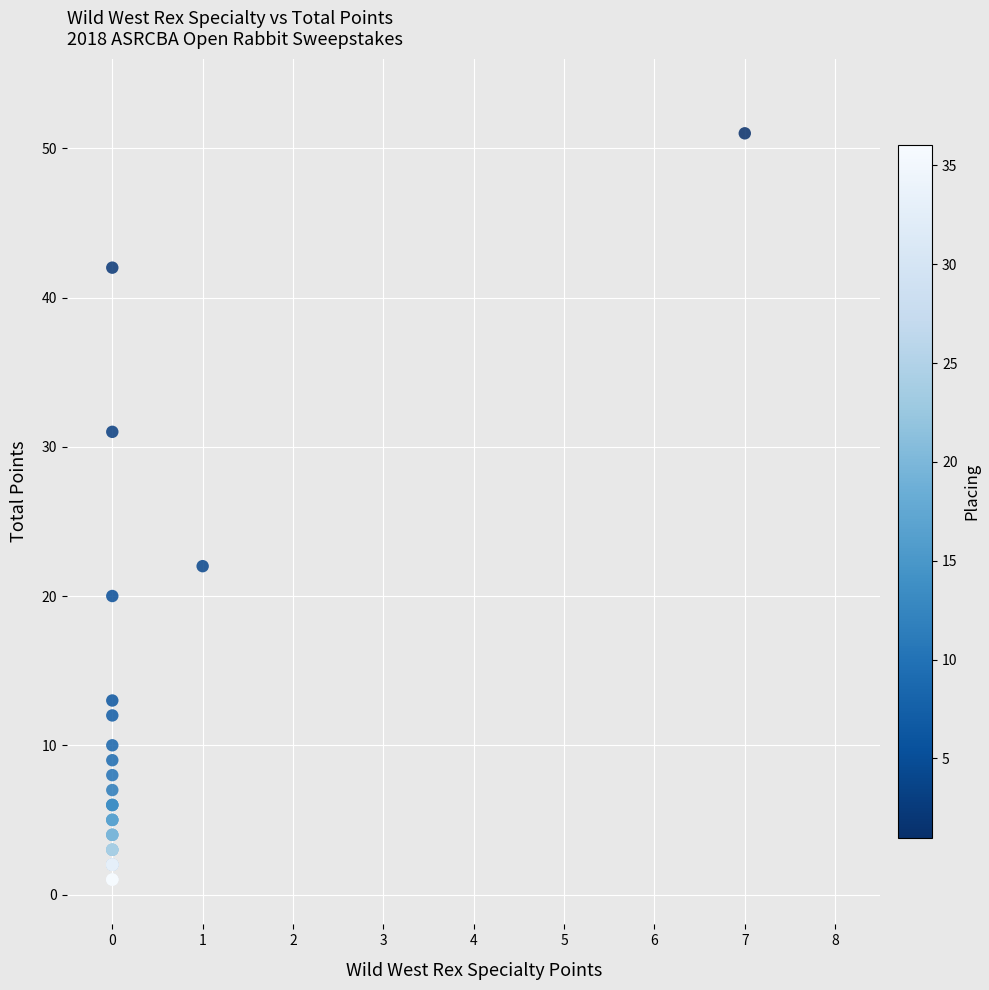

What Y value in the scatter plot is closest to 26?

22